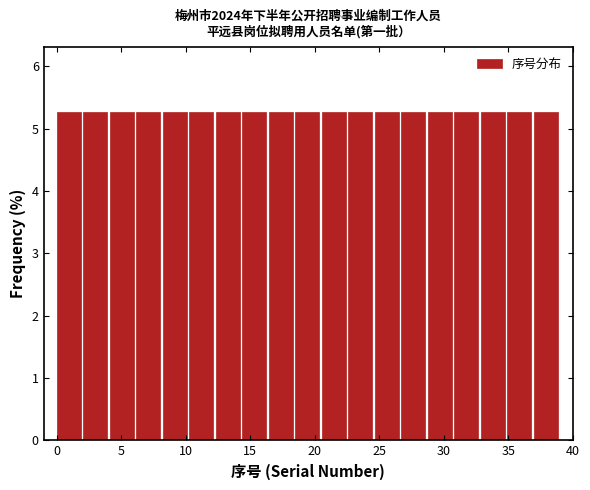

Reading left to right, list every bar in this chart as the range it spans on the x-axis followed by its height. Neither the bar edges nor the heights are printed on the chart, so give them approximately, as read against the axes.

0.0 to 2.0: 5.3
2.0 to 4.0: 5.3
4.0 to 6.0: 5.3
6.0 to 8.0: 5.3
8.0 to 10.5: 5.3
10.5 to 12.5: 5.3
12.5 to 14.5: 5.3
14.5 to 16.5: 5.3
16.5 to 18.5: 5.3
18.5 to 20.5: 5.3
20.5 to 22.5: 5.3
22.5 to 24.5: 5.3
24.5 to 26.5: 5.3
26.5 to 28.5: 5.3
28.5 to 31.0: 5.3
31.0 to 33.0: 5.3
33.0 to 35.0: 5.3
35.0 to 37.0: 5.3
37.0 to 39.0: 5.3